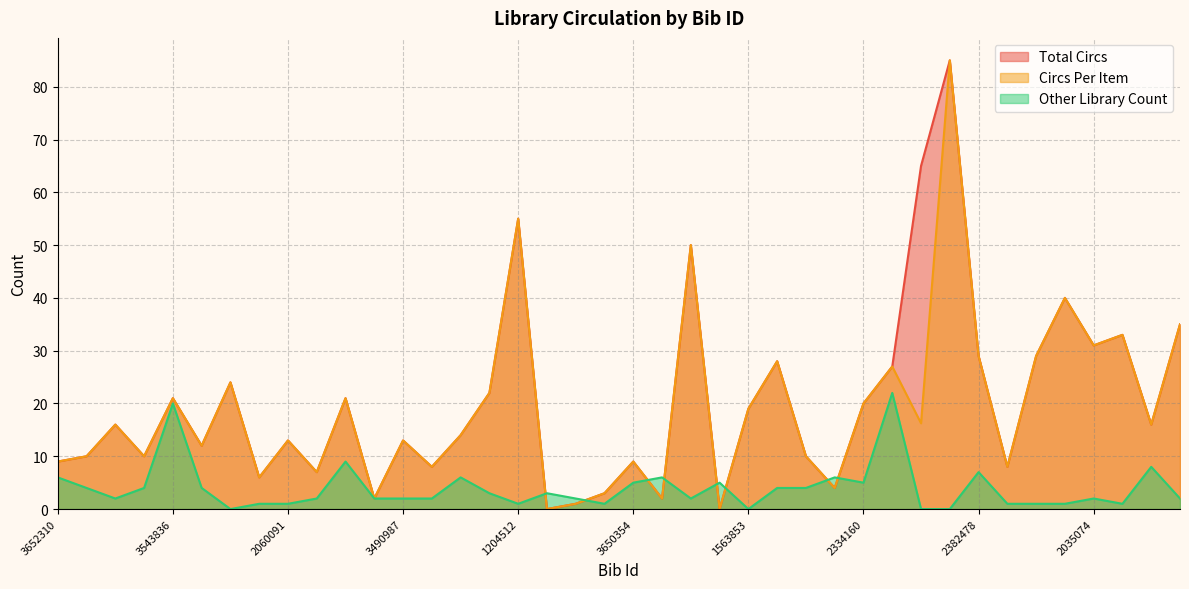

The value of Circs Per Item at 1691381 is 33.0. True or false?

True